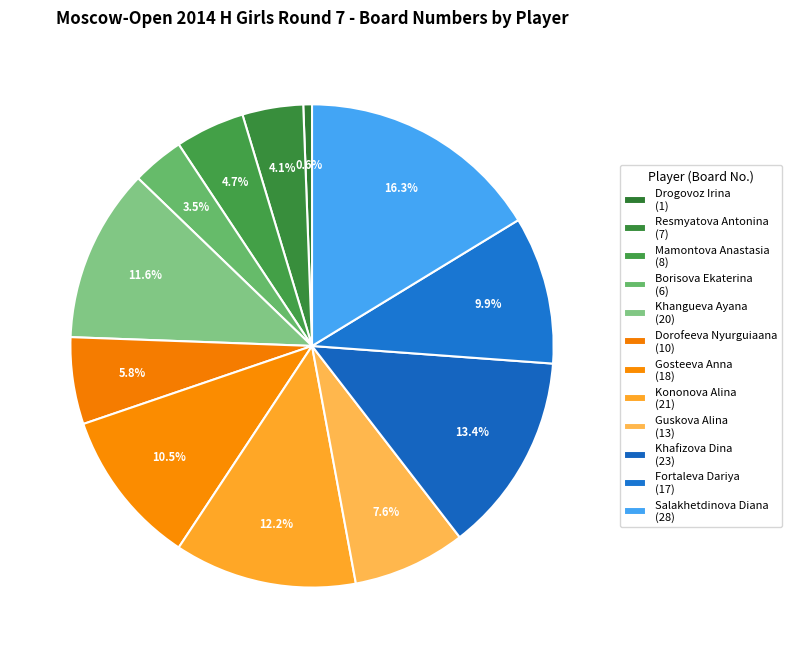

Does Fortaleva Dariya account for over 50% of the chart?

No